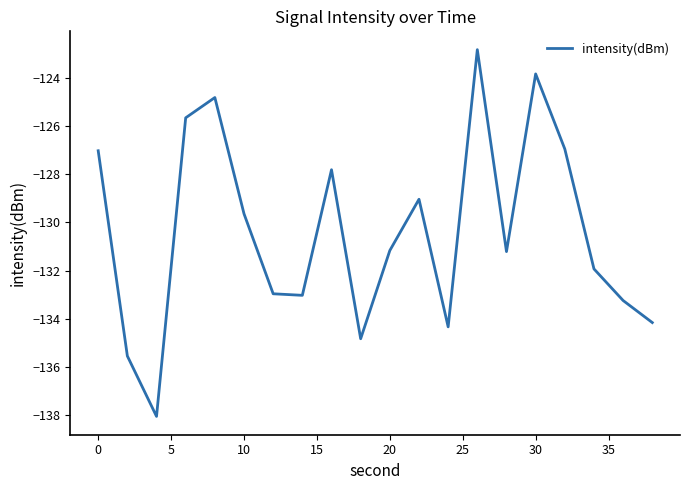

What is the smallest value displayed?

-138.1